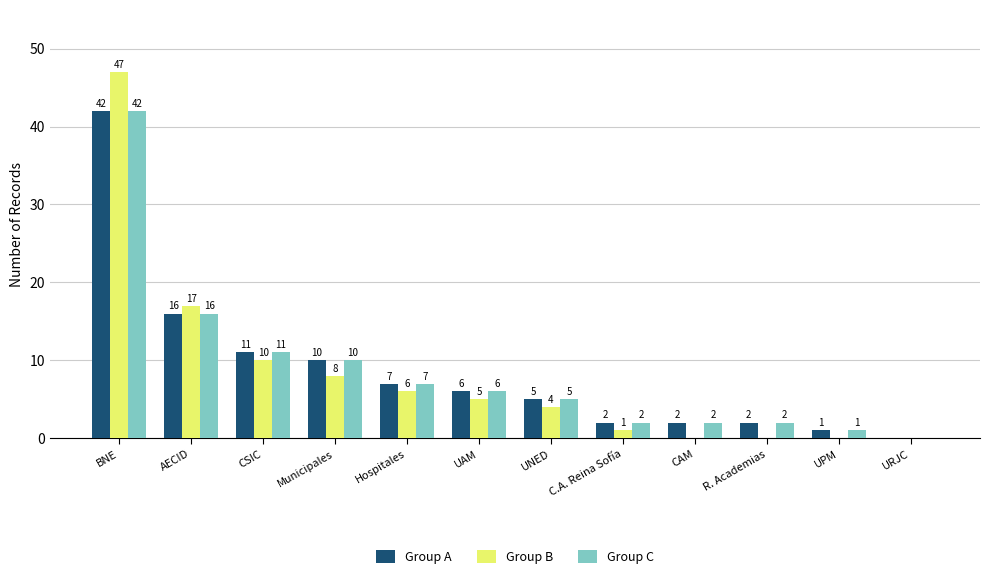

Is it true that Group B equals 0 at R. Academias?

True